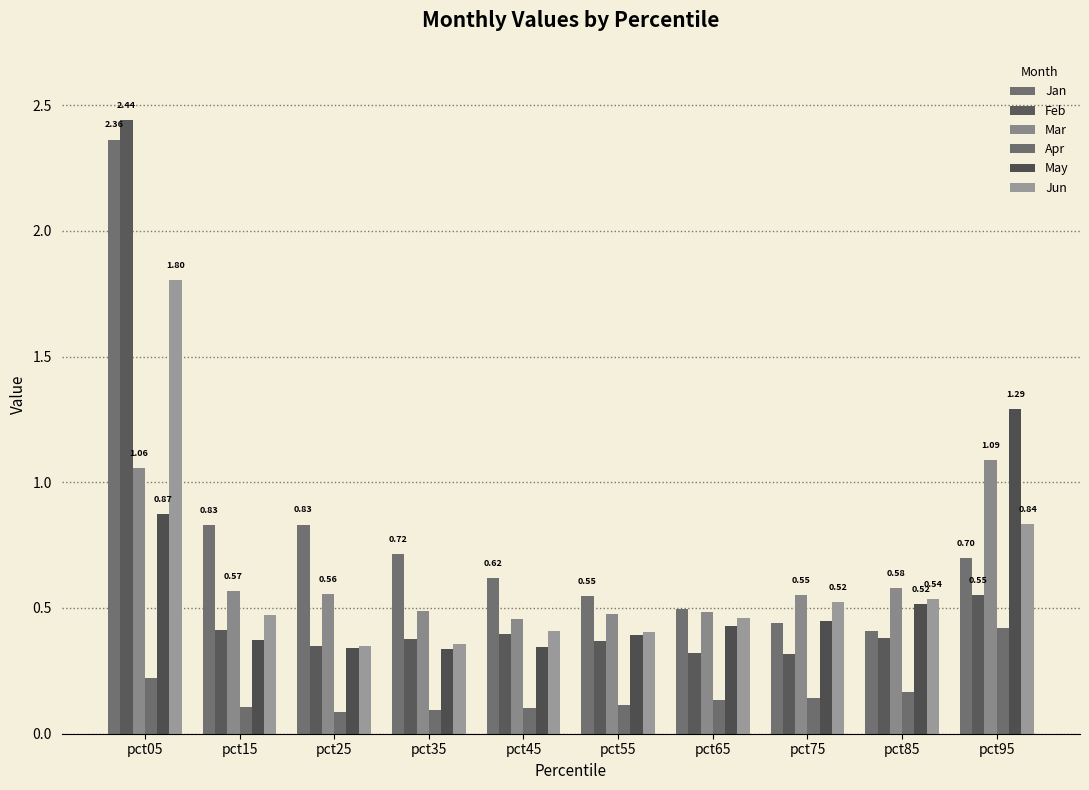

Which category has the lowest value in the Mar series?

pct45